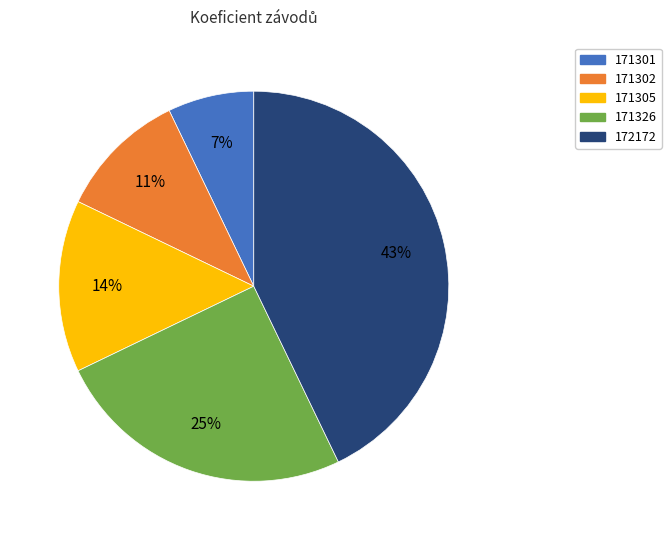

To the nearest percent, what is the difference between the 171305 and 172172 slice percentages?

29%